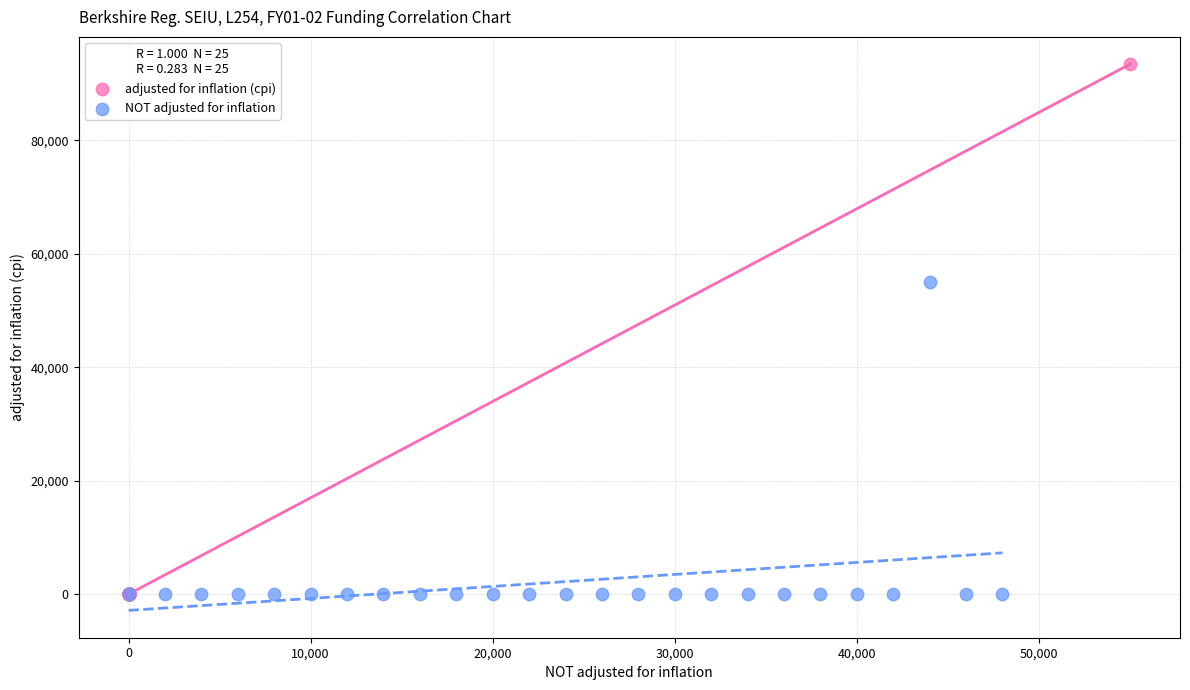

Which series has the widest spread of Y values?

adjusted for inflation (cpi)